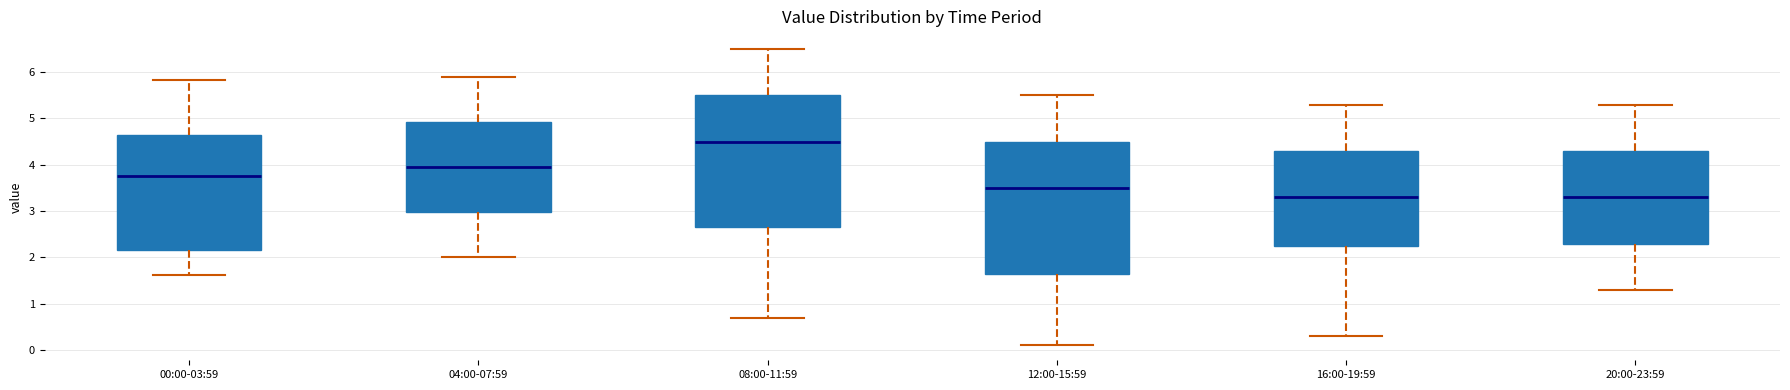

Reading left to right, read every box against the y-axis: the position of its median line, the range the box covers, and the ends of its whiskers. The values are not printed on the chart, so give them approximately, as read against the axis.

00:00-03:59: median 3.8, box 2.2 to 4.6, whiskers 1.6 to 5.8
04:00-07:59: median 4.0, box 3.0 to 4.9, whiskers 2.0 to 5.9
08:00-11:59: median 4.5, box 2.7 to 5.5, whiskers 0.7 to 6.5
12:00-15:59: median 3.5, box 1.7 to 4.5, whiskers 0.1 to 5.5
16:00-19:59: median 3.3, box 2.3 to 4.3, whiskers 0.3 to 5.3
20:00-23:59: median 3.3, box 2.3 to 4.3, whiskers 1.3 to 5.3